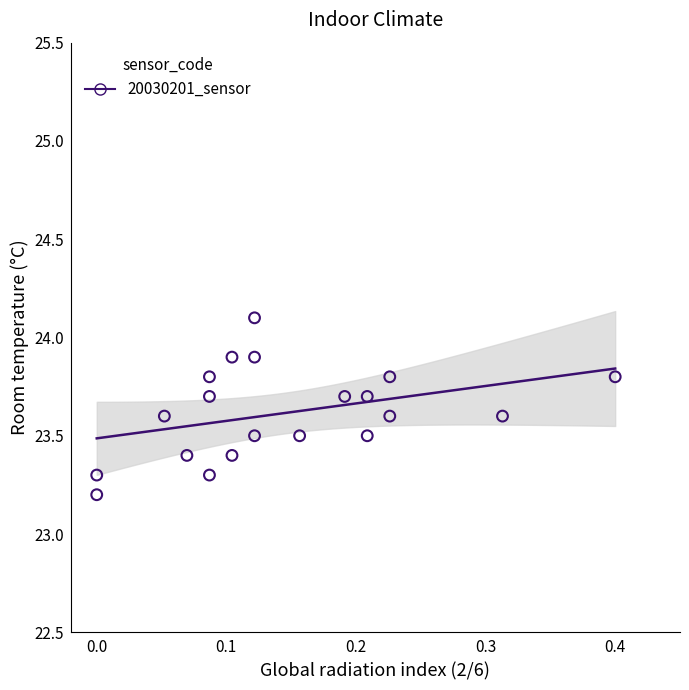

What is the range of Y values (max minus min)?

0.9